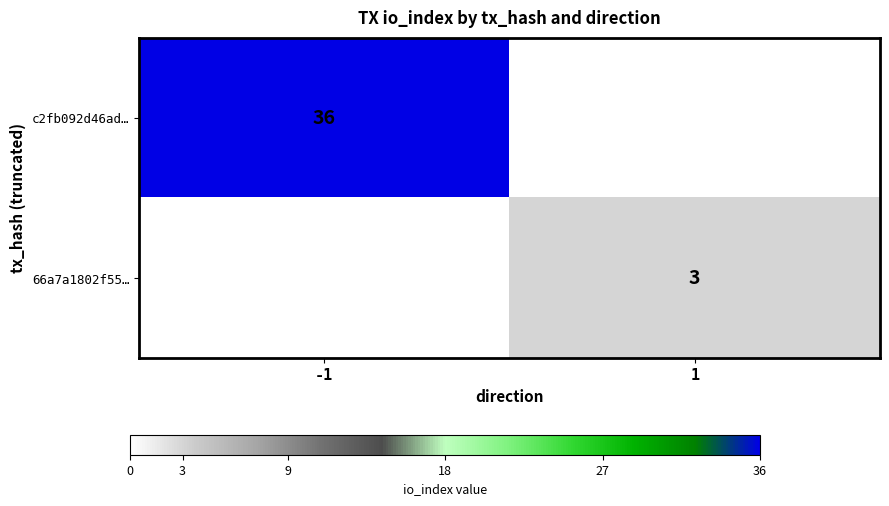

The 66a7a1802f55… series shows 3 at 1. True or false?

True